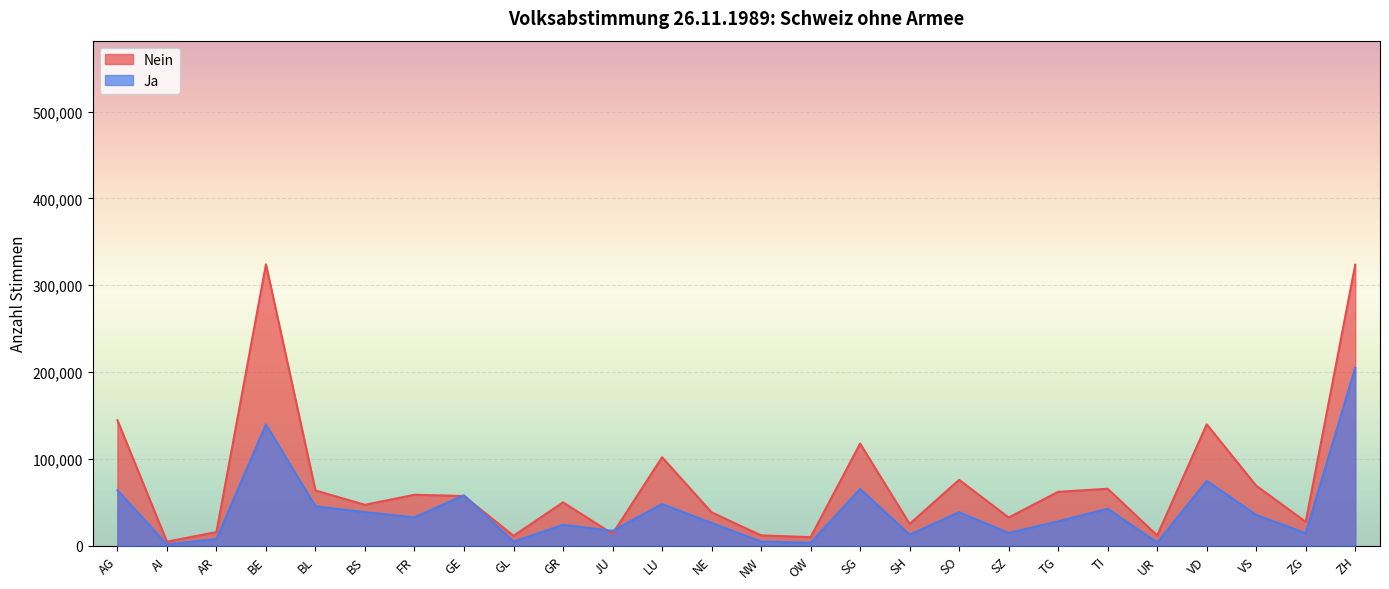

What is the lowest value of the Nein series?

4716